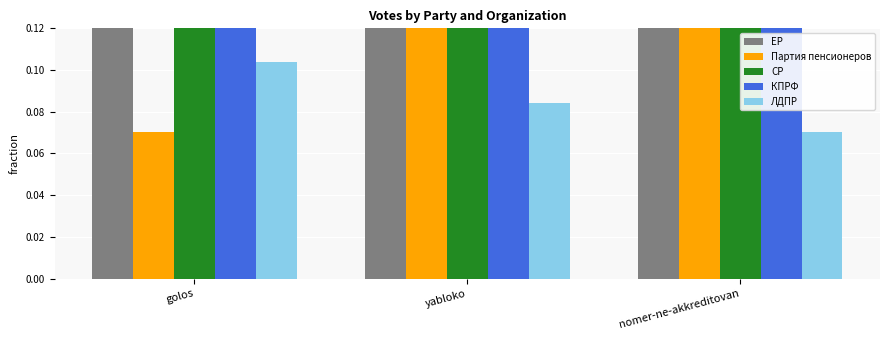

At which category does the chart reach its peak across all series?

golos